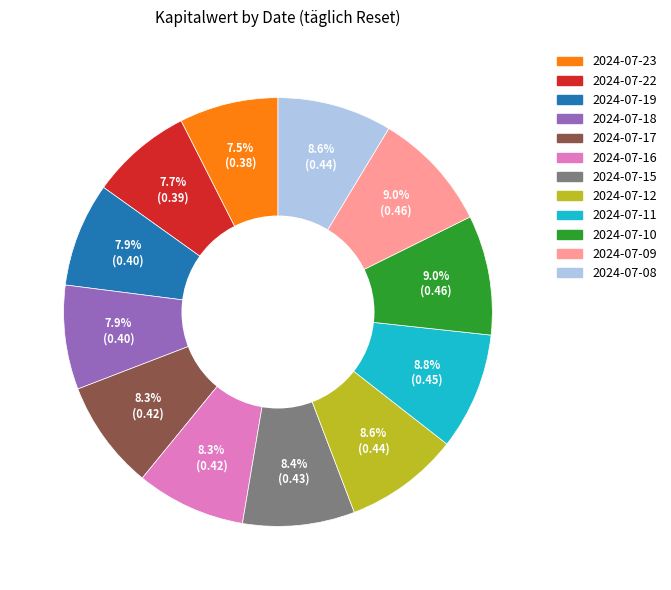

Is 2024-07-12 the majority of the pie?

No